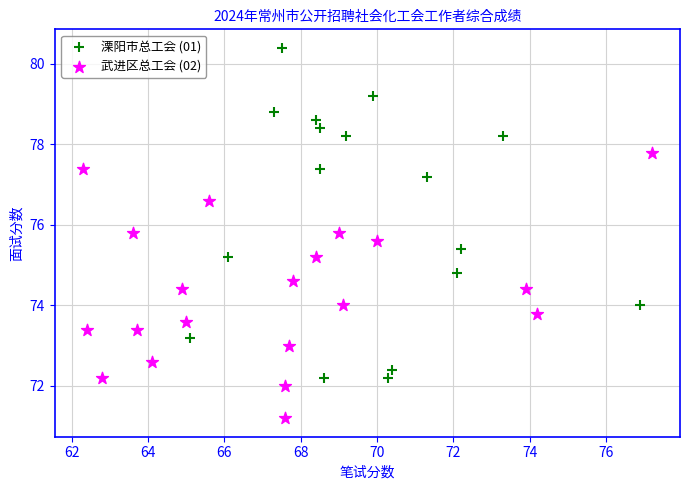

Which series has the widest spread of Y values?

溧阳市总工会 (01)